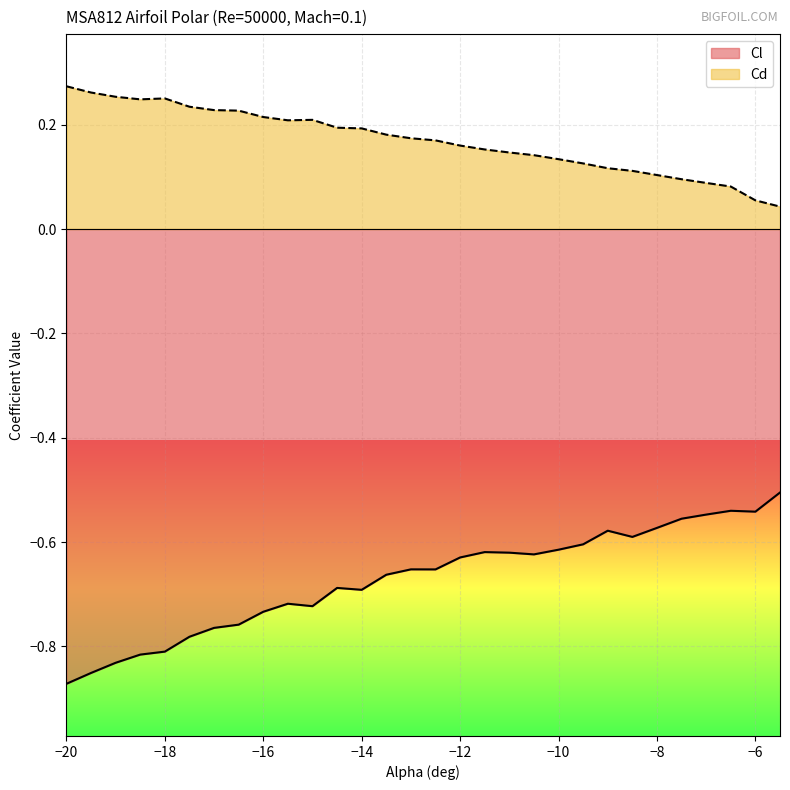

What position from the right is -20?

30